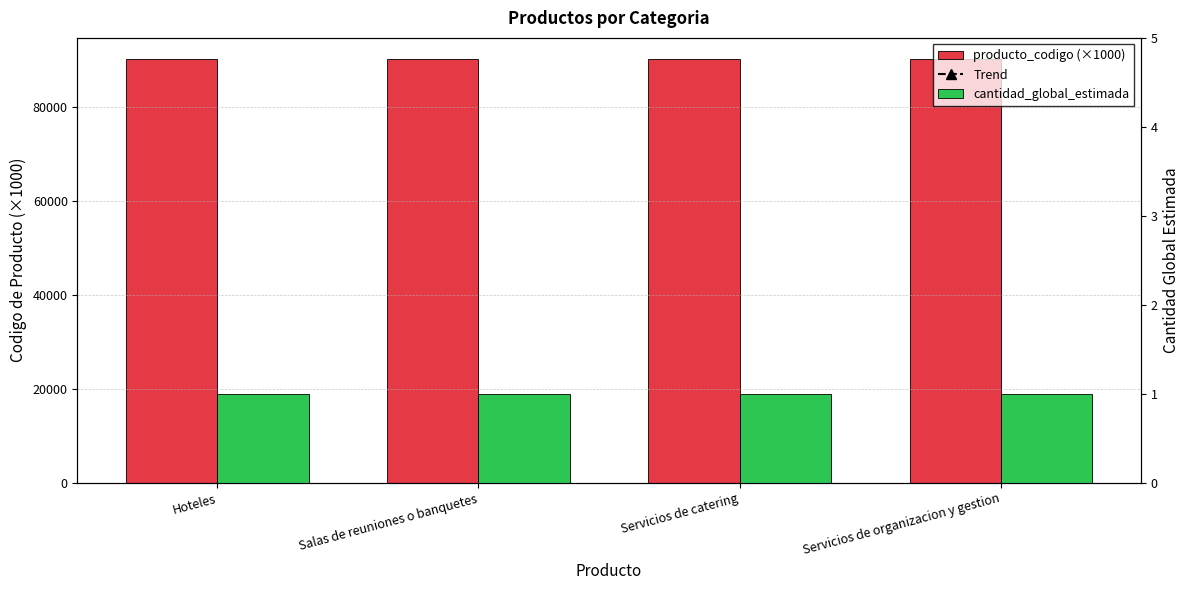

Which has a higher value, Salas de reuniones o banquetes or Hoteles?

Salas de reuniones o banquetes